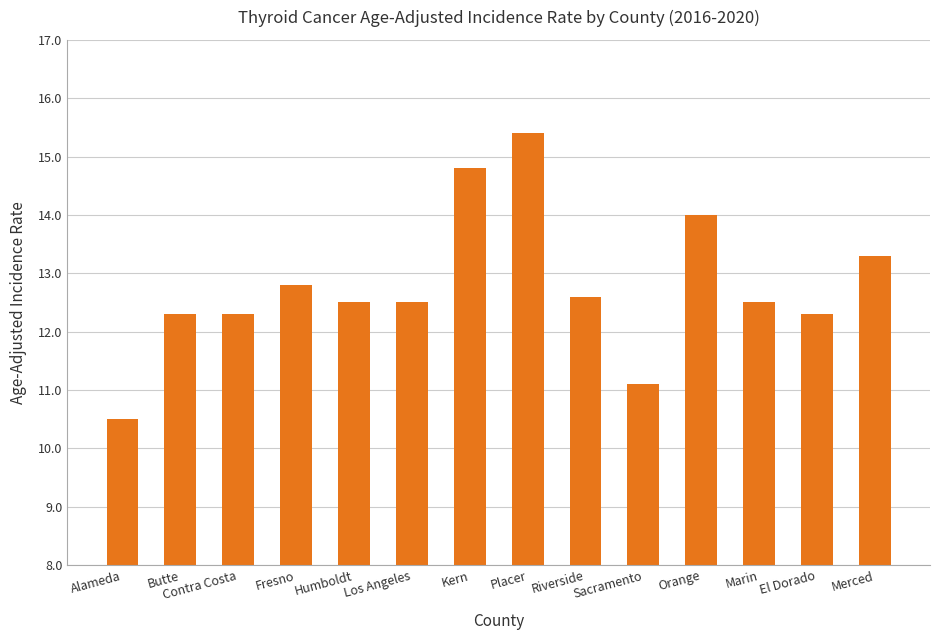

What position from the left is Fresno?

4